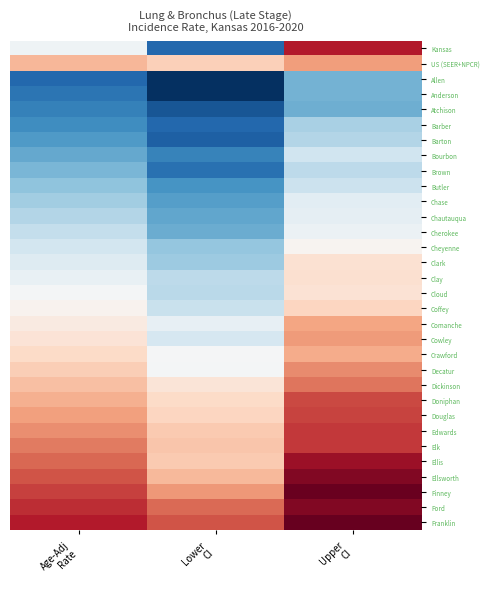

Reading left to right, list all the values displayed in this chart.

Kansas: Age-Adj
Rate=34.9	Lower
CI=34.1	Upper
CI=35.8
US (SEER+NPCR): Age-Adj
Rate=35.3	Lower
CI=35.2	Upper
CI=35.4
Allen: Age-Adj
Rate=34.1	Lower
CI=33.9	Upper
CI=34.4
Anderson: Age-Adj
Rate=34.2	Lower
CI=33.9	Upper
CI=34.4
Atchison: Age-Adj
Rate=34.2	Lower
CI=34.0	Upper
CI=34.4
Barber: Age-Adj
Rate=34.3	Lower
CI=34.1	Upper
CI=34.6
Barton: Age-Adj
Rate=34.3	Lower
CI=34.1	Upper
CI=34.6
Bourbon: Age-Adj
Rate=34.4	Lower
CI=34.2	Upper
CI=34.7
Brown: Age-Adj
Rate=34.5	Lower
CI=34.1	Upper
CI=34.7
Butler: Age-Adj
Rate=34.5	Lower
CI=34.3	Upper
CI=34.7
Chase: Age-Adj
Rate=34.6	Lower
CI=34.3	Upper
CI=34.8
Chautauqua: Age-Adj
Rate=34.6	Lower
CI=34.4	Upper
CI=34.8
Cherokee: Age-Adj
Rate=34.7	Lower
CI=34.4	Upper
CI=34.9
Cheyenne: Age-Adj
Rate=34.7	Lower
CI=34.5	Upper
CI=35.0
Clark: Age-Adj
Rate=34.8	Lower
CI=34.6	Upper
CI=35.1
Clay: Age-Adj
Rate=34.9	Lower
CI=34.7	Upper
CI=35.1
Cloud: Age-Adj
Rate=34.9	Lower
CI=34.6	Upper
CI=35.1
Coffey: Age-Adj
Rate=35.0	Lower
CI=34.7	Upper
CI=35.2
Comanche: Age-Adj
Rate=35.0	Lower
CI=34.9	Upper
CI=35.4
Cowley: Age-Adj
Rate=35.1	Lower
CI=34.8	Upper
CI=35.4
Crawford: Age-Adj
Rate=35.2	Lower
CI=34.9	Upper
CI=35.3
Decatur: Age-Adj
Rate=35.2	Lower
CI=34.9	Upper
CI=35.5
Dickinson: Age-Adj
Rate=35.3	Lower
CI=35.1	Upper
CI=35.5
Doniphan: Age-Adj
Rate=35.3	Lower
CI=35.2	Upper
CI=35.7
Douglas: Age-Adj
Rate=35.4	Lower
CI=35.2	Upper
CI=35.7
Edwards: Age-Adj
Rate=35.4	Lower
CI=35.2	Upper
CI=35.7
Elk: Age-Adj
Rate=35.5	Lower
CI=35.2	Upper
CI=35.7
Ellis: Age-Adj
Rate=35.6	Lower
CI=35.2	Upper
CI=35.9
Ellsworth: Age-Adj
Rate=35.6	Lower
CI=35.3	Upper
CI=35.9
Finney: Age-Adj
Rate=35.7	Lower
CI=35.4	Upper
CI=36.0
Ford: Age-Adj
Rate=35.7	Lower
CI=35.6	Upper
CI=35.9
Franklin: Age-Adj
Rate=35.8	Lower
CI=35.6	Upper
CI=36.0